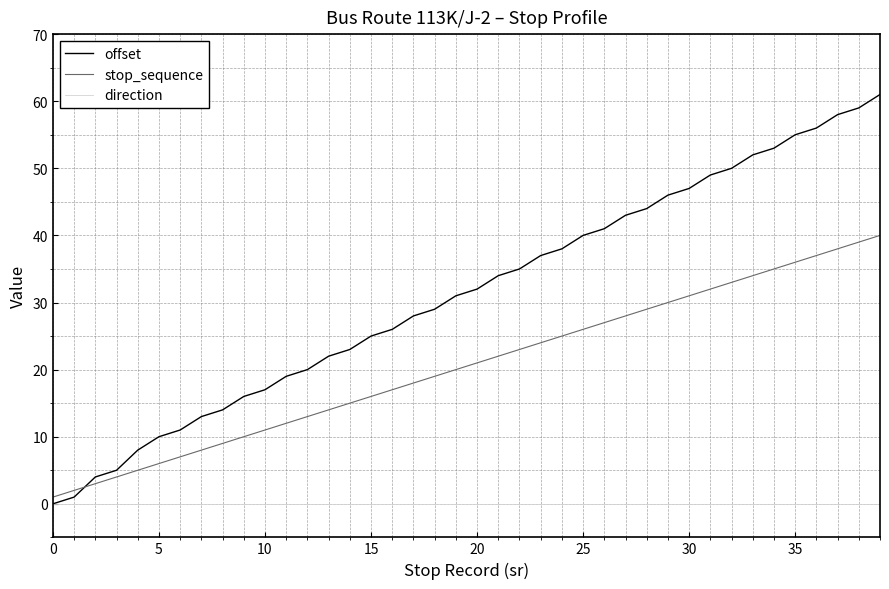

Rank the series by their maximum value, from lowest to highest.

direction, stop_sequence, offset